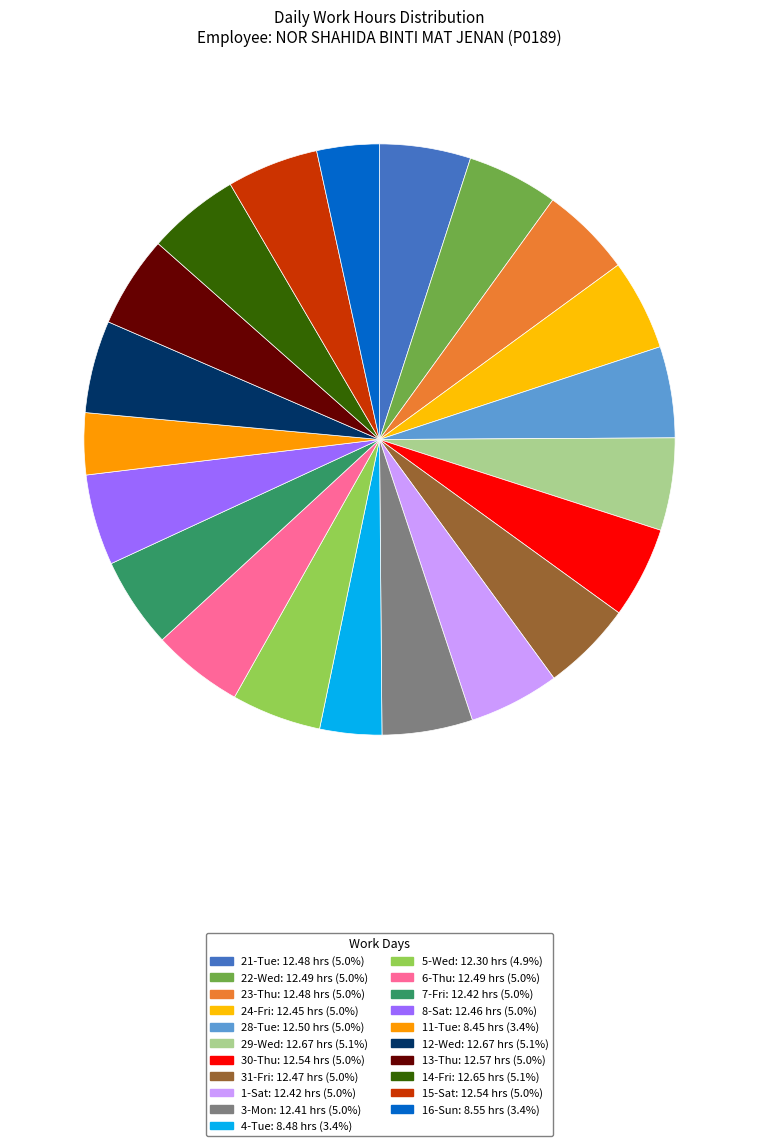

Is 12-Wed the majority of the pie?

No